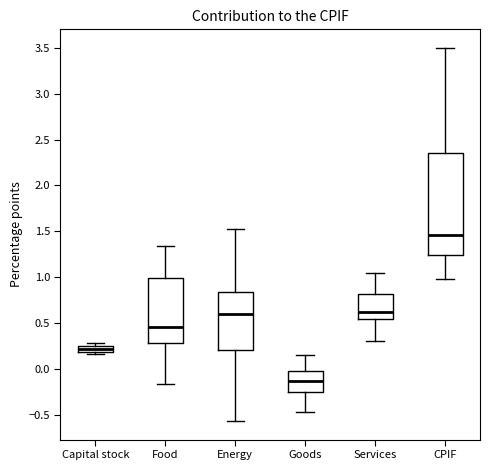

Which box is the tallest, from its lower edge to its upper edge?

CPIF